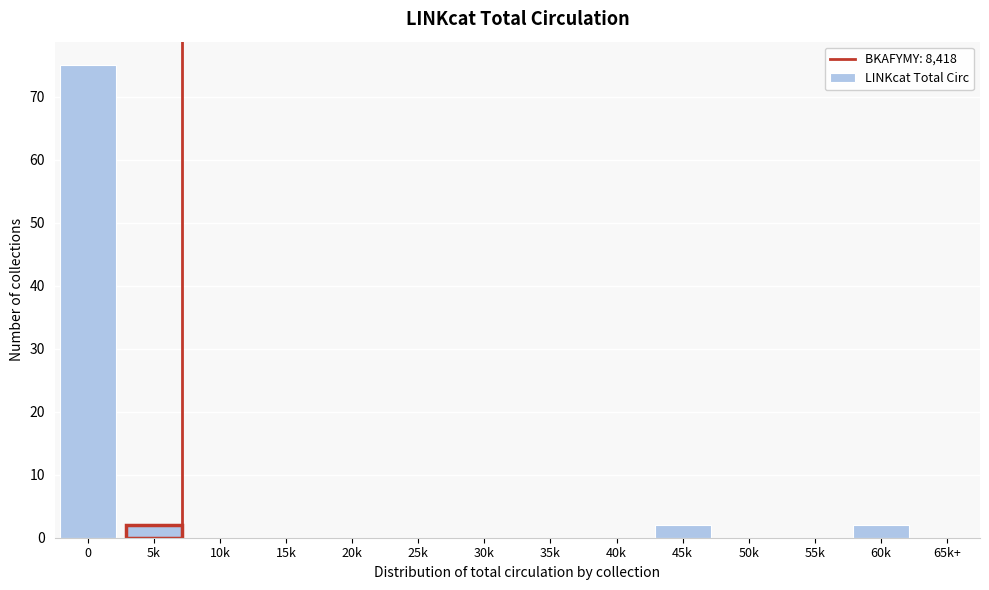

Reading left to right, list all the values displayed in this chart.

0=75	5k=2	10k=0	15k=0	20k=0	25k=0	30k=0	35k=0	40k=0	45k=2	50k=0	55k=0	60k=2	65k+=0